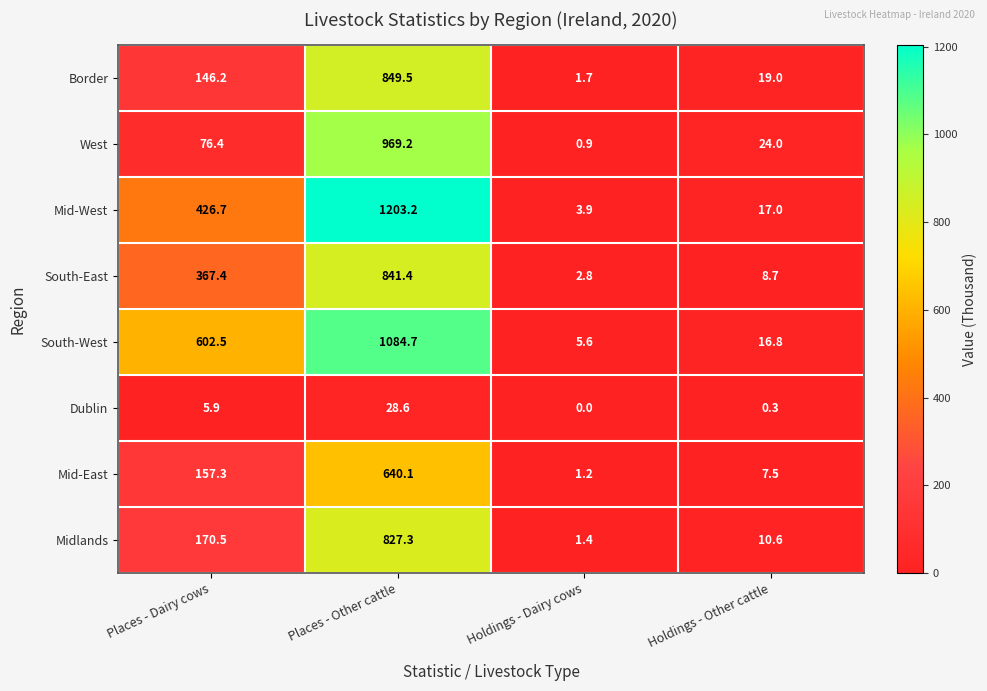

What is the difference between the second highest and minimum values in the West series?

75.5